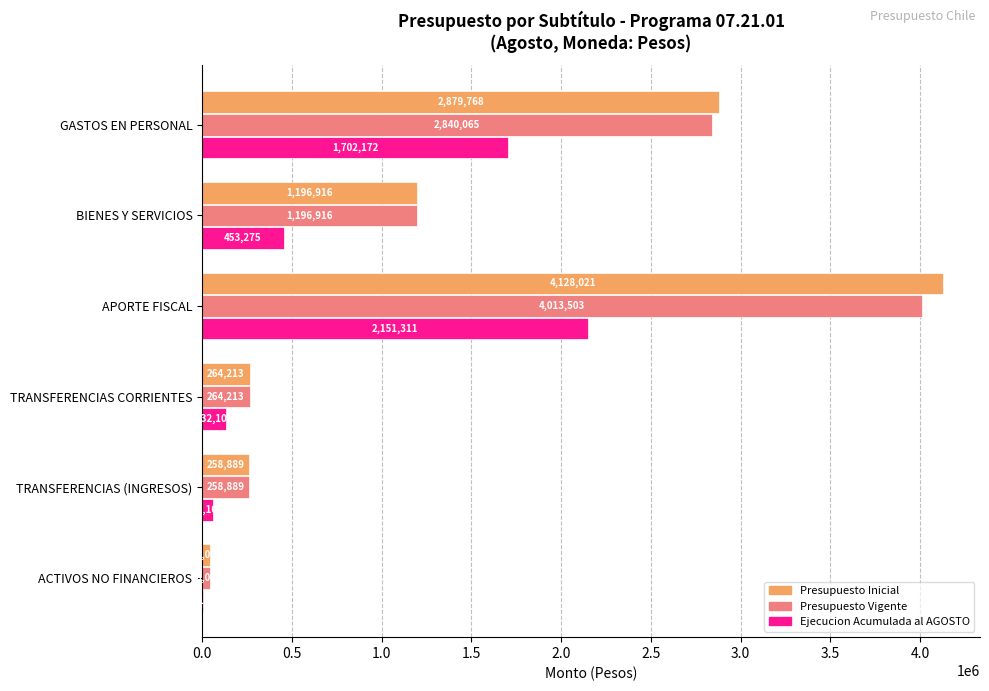

At which category is the sum across all series the highest?

APORTE FISCAL